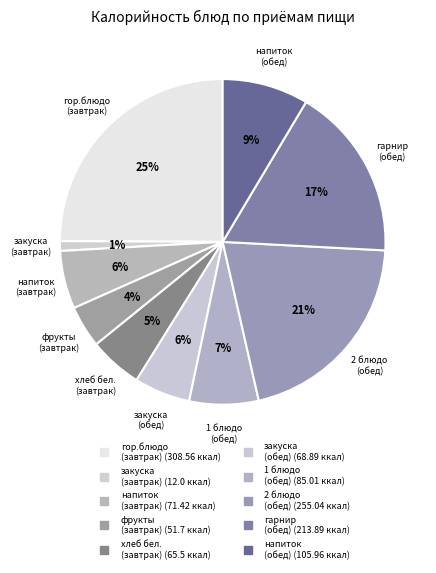

How many segments does this pie chart have?

10